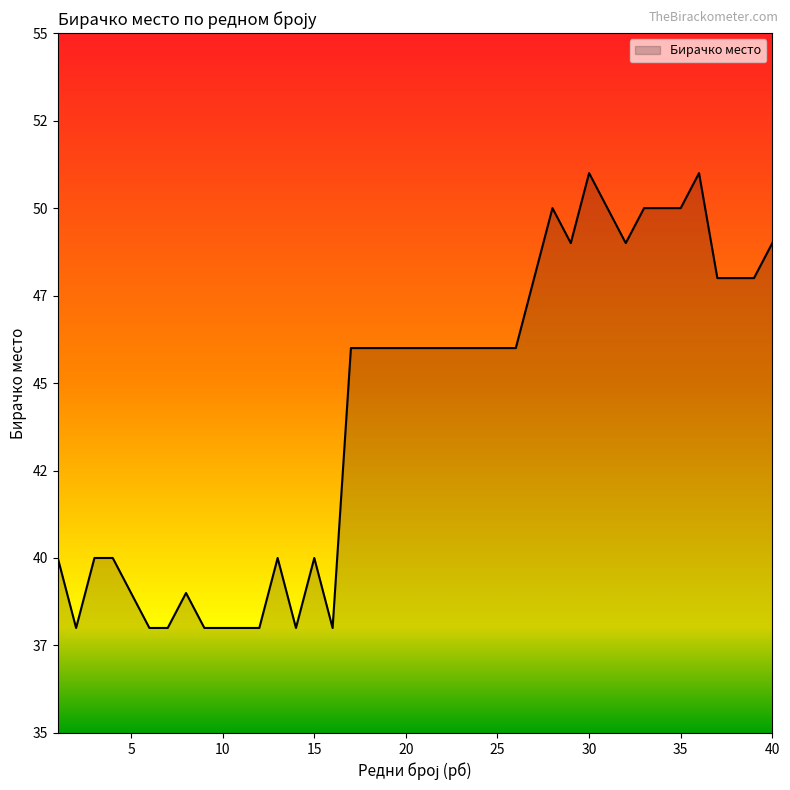

Reading left to right, list all the values displayed in this chart.

1=40	2=38	3=40	4=40	5=39	6=38	7=38	8=39	9=38	10=38	11=38	12=38	13=40	14=38	15=40	16=38	17=46	18=46	19=46	20=46	21=46	22=46	23=46	24=46	25=46	26=46	27=48	28=50	29=49	30=51	31=50	32=49	33=50	34=50	35=50	36=51	37=48	38=48	39=48	40=49